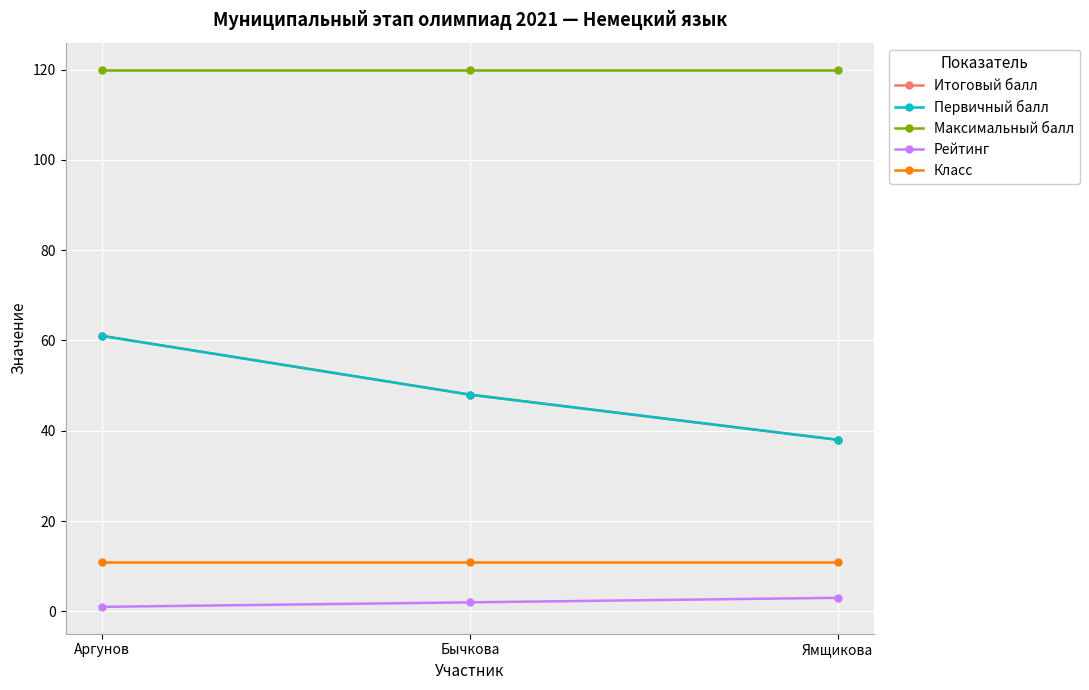

At which label is Первичный балл closest to 49?

Бычкова